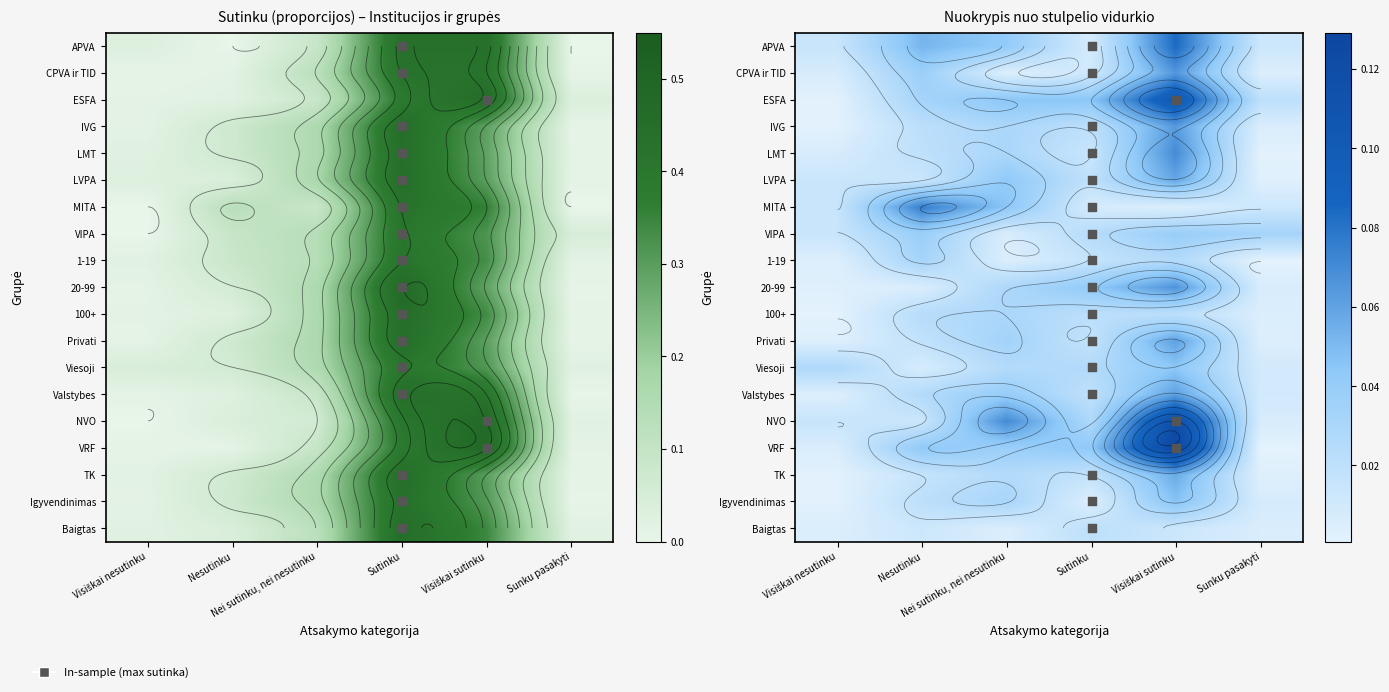

At which category does the chart reach its minimum across all series?

Sunku pasakyti